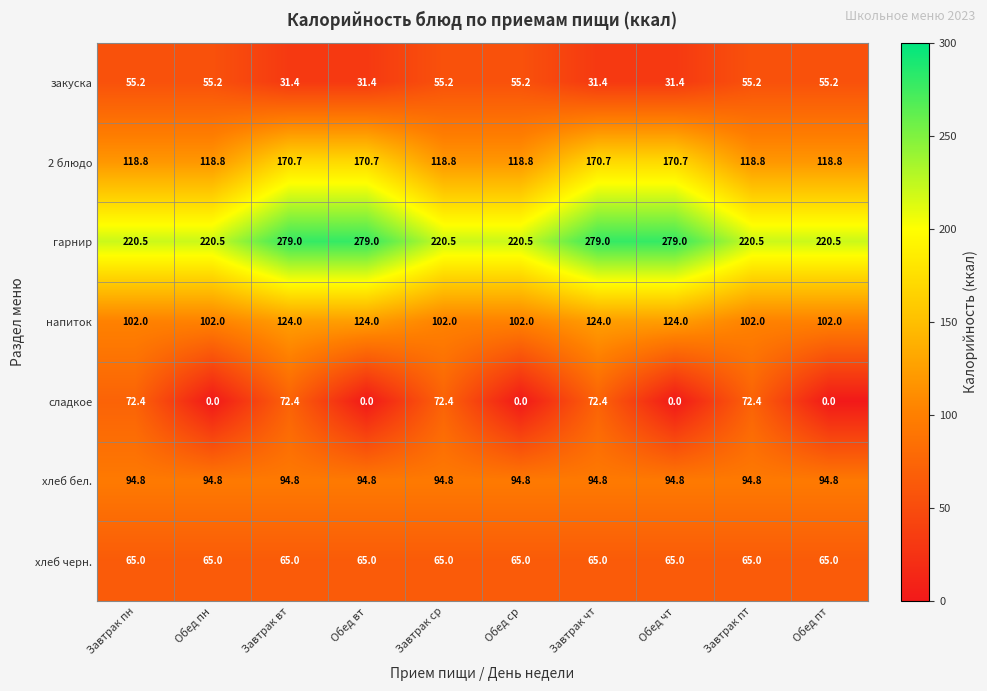

What is the spread (max minus min) of values at Завтрак вт?

247.6